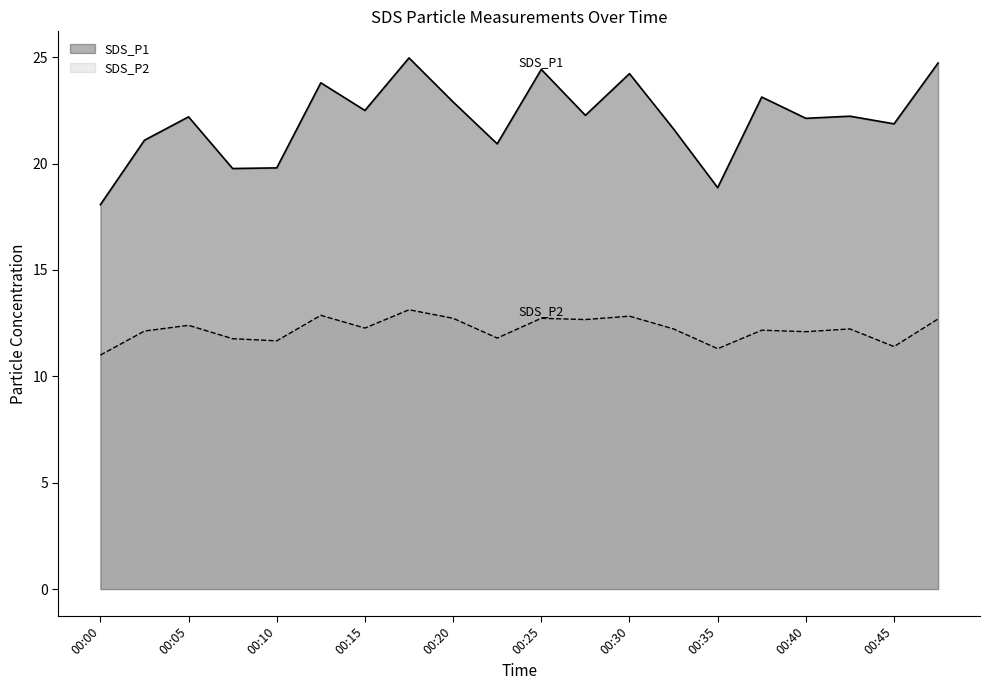

What is the spread (max minus min) of values at 00:15?

10.2